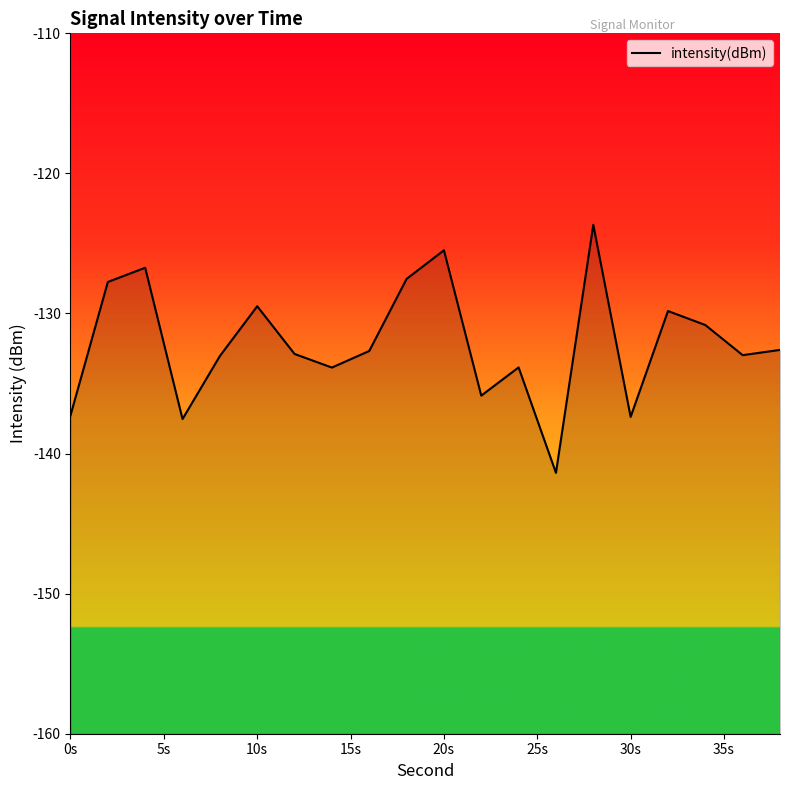

What is the difference between the maximum and second lowest values?

13.9